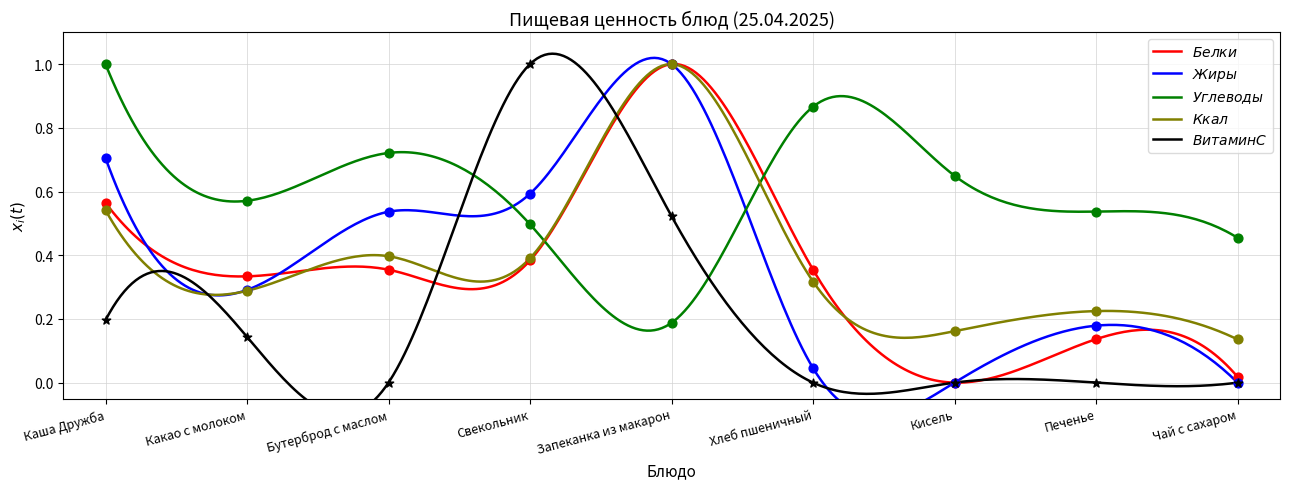

At which category is the sum across all series the highest?

Запеканка из макарон